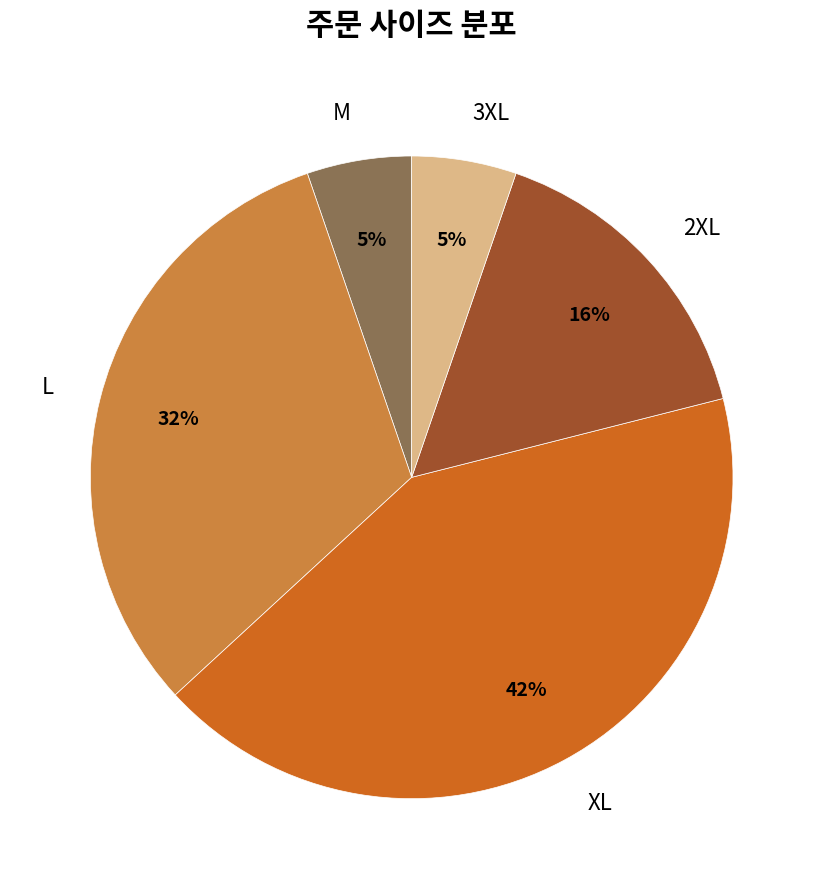

The 2XL slice represents 16% of the pie. True or false?

True